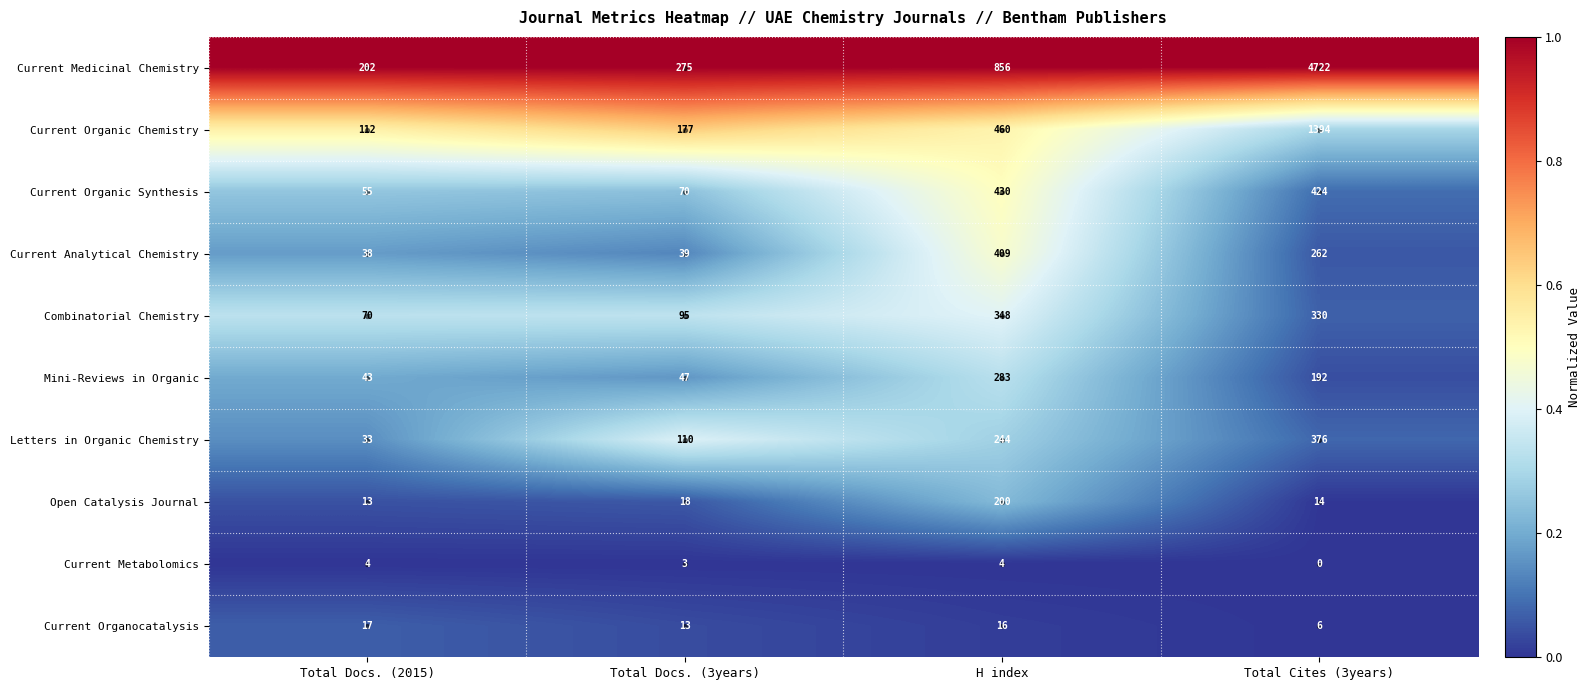

What is the sum of the Current Medicinal Chemistry values at Total Docs. (3years) and Total Cites (3years)?

4997